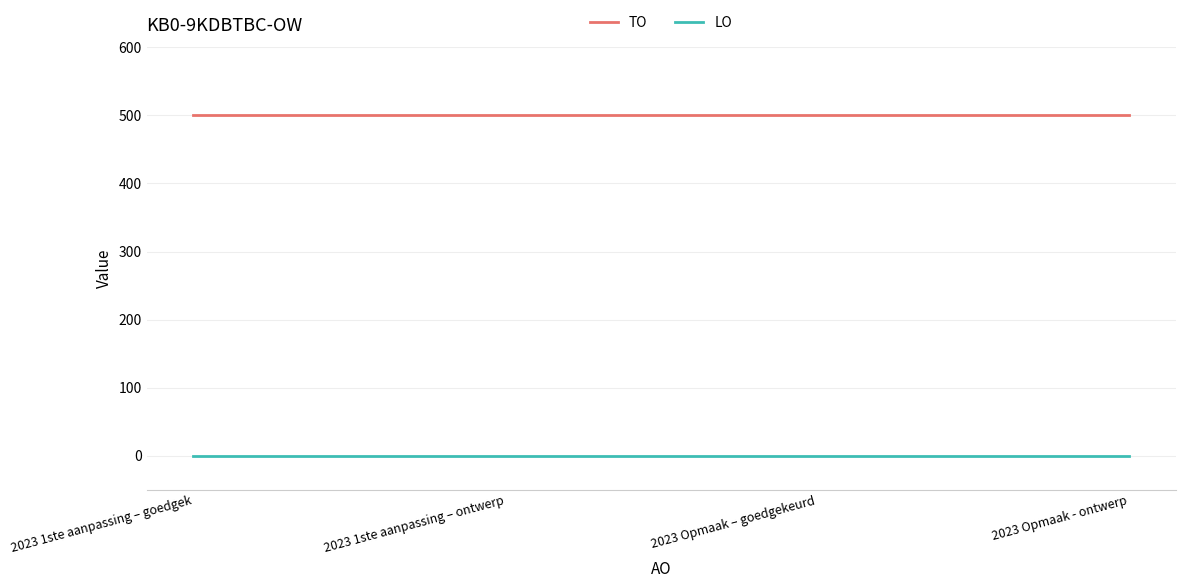

How many distinct data groups are displayed?

2